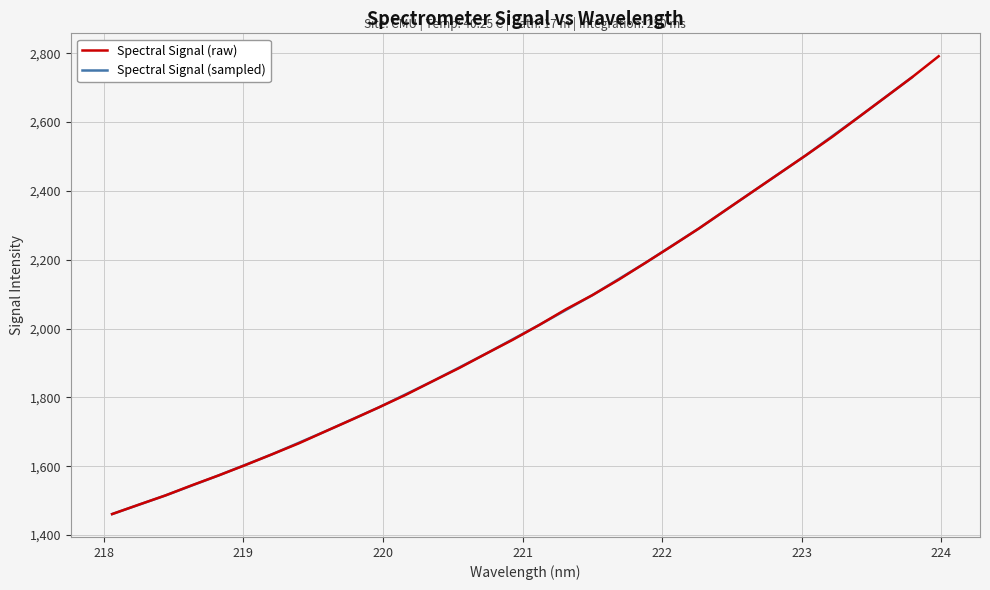

What is the minimum value for Spectral Signal (raw)?

1460.9